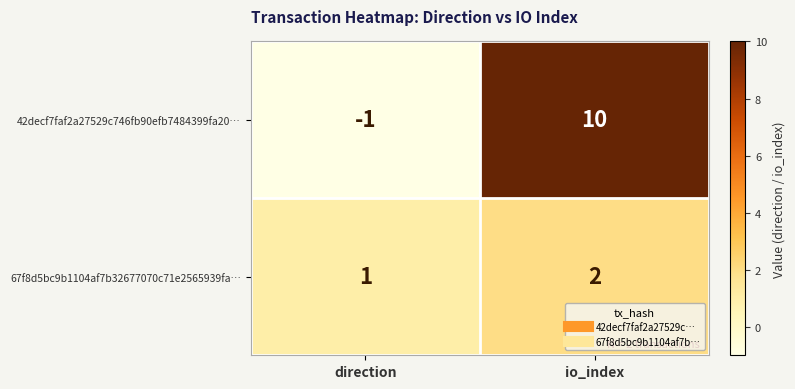

How many categories are shown in the chart?

2